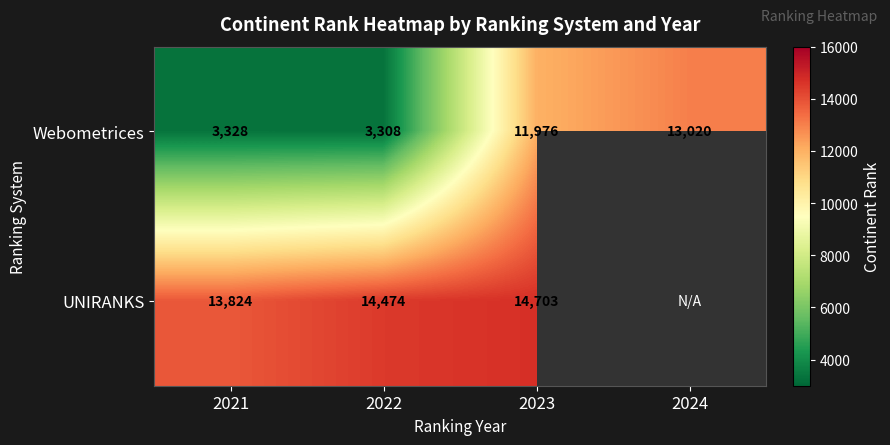

Is the value of UNIRANKS at 2023 greater than the value of Webometrices at 2021?

Yes